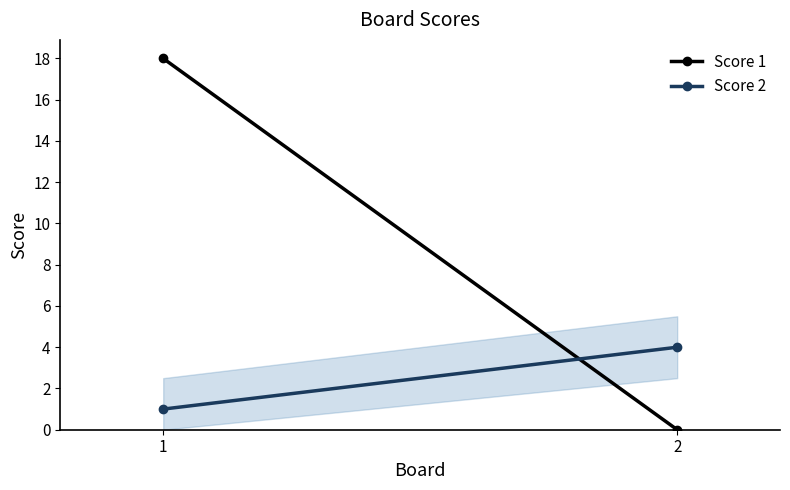

True or false: Score 1 has a value of 32 at 1.

False